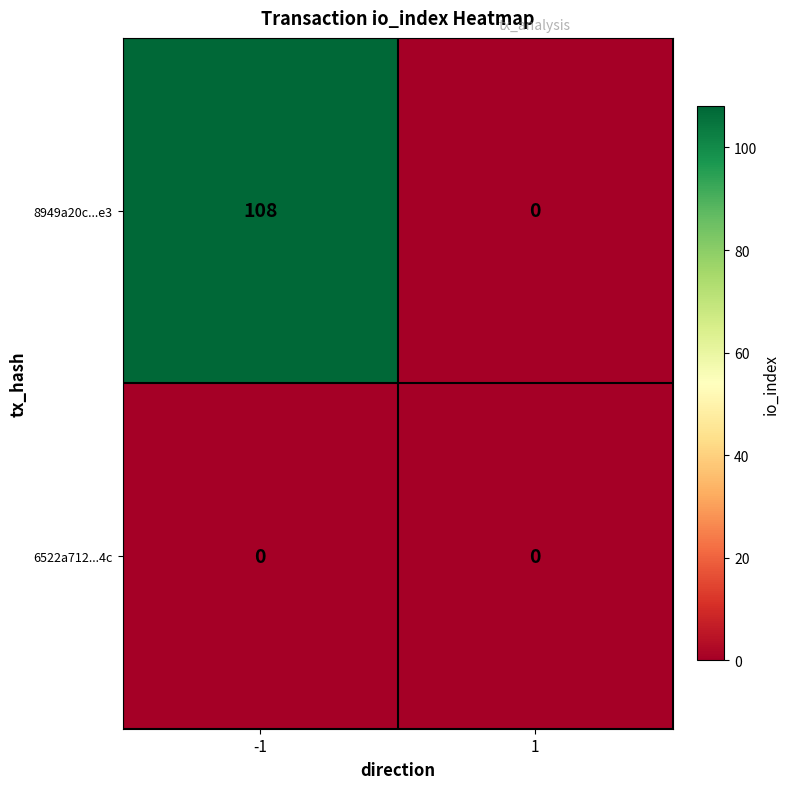

What is the difference between the 8949a20c...e3 values at 1 and -1?

108